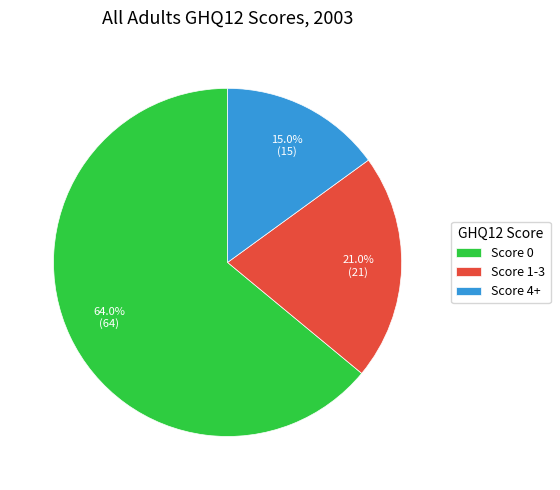

What percentage is the Score 0 slice, to the nearest percent?

64%